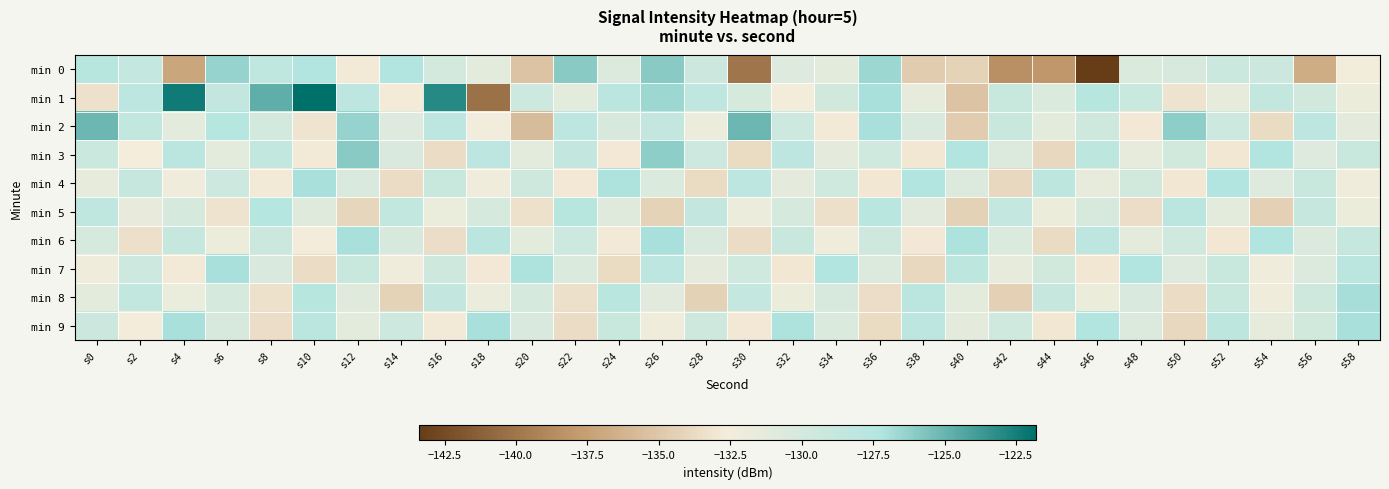

Count the number of categories in the chart.

30